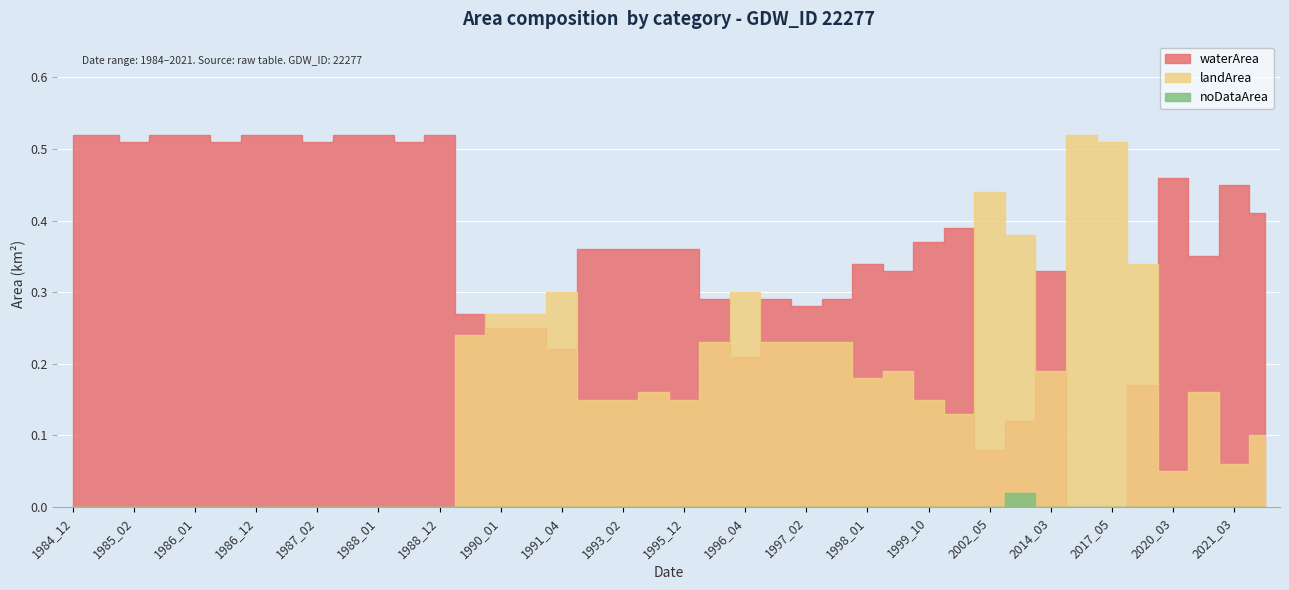

Which has a higher value, 2017_05 or 1985_01?

1985_01